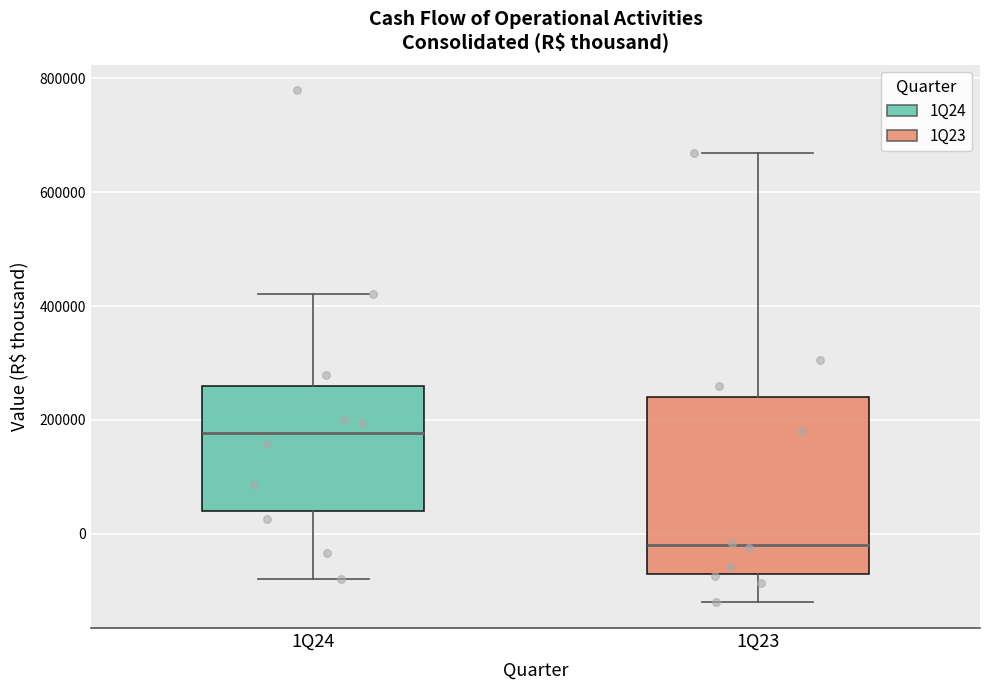

Reading left to right, read every box against the y-axis: the position of its median line, the range the box covers, and the ends of its whiskers. The values are not printed on the chart, so give them approximately, as read against the axis.

1Q24: median 180000, box 40000 to 260000, whiskers -80000 to 420000
1Q23: median -20000, box -80000 to 240000, whiskers -120000 to 660000